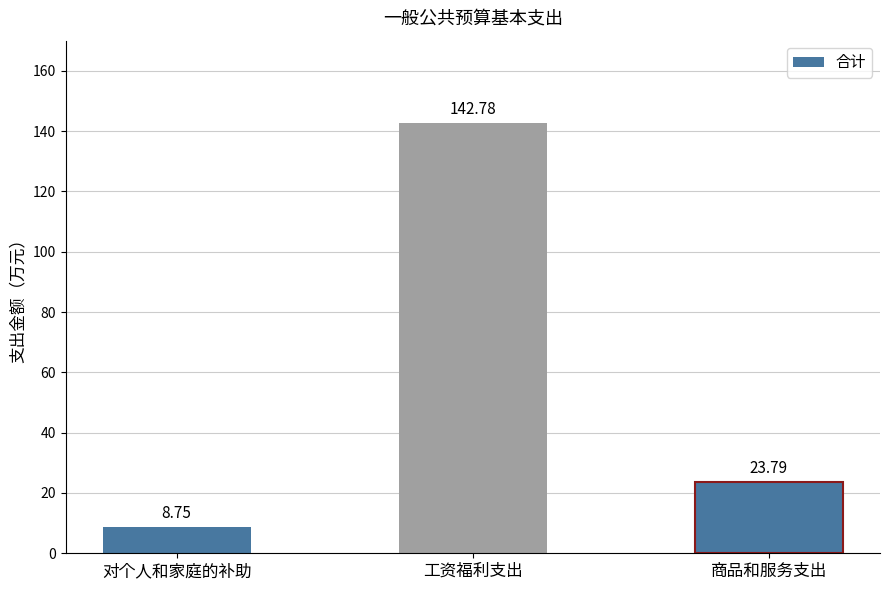

Between 商品和服务支出 and 对个人和家庭的补助, which is larger?

商品和服务支出